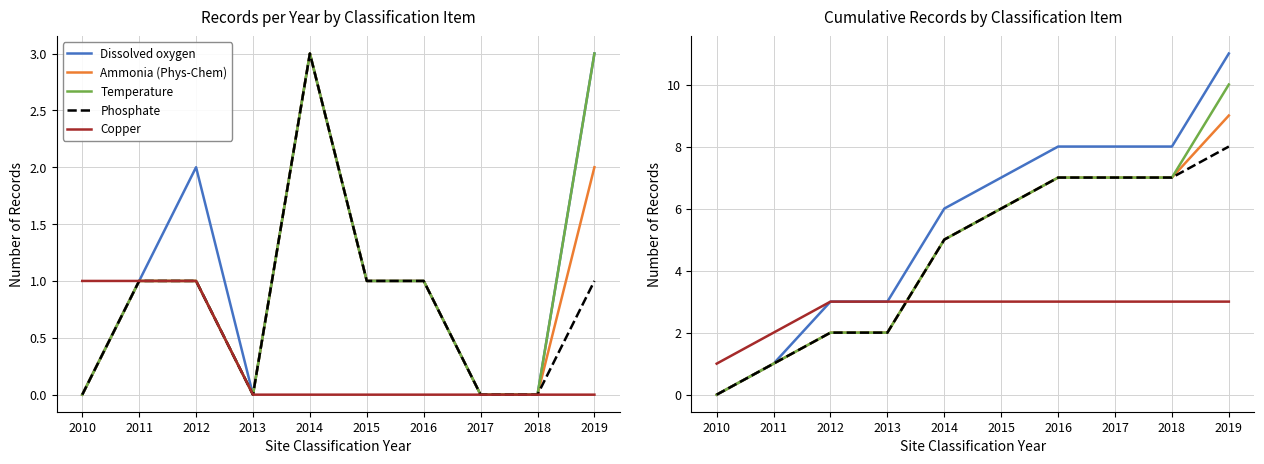

Is the value of Ammonia (Phys-Chem) at 2013 greater than the value of Phosphate at 2011?

Yes